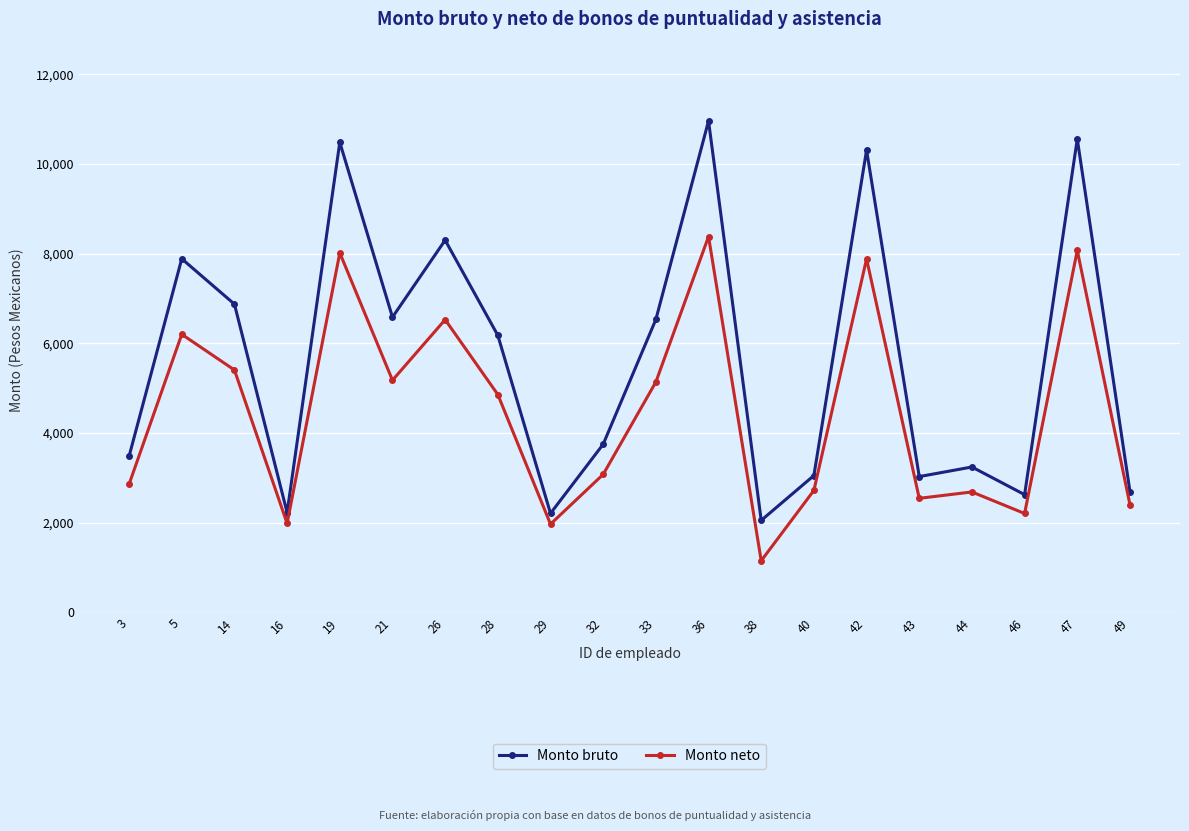

What is the sum of the Monto bruto values at 46 and 33?

9158.0